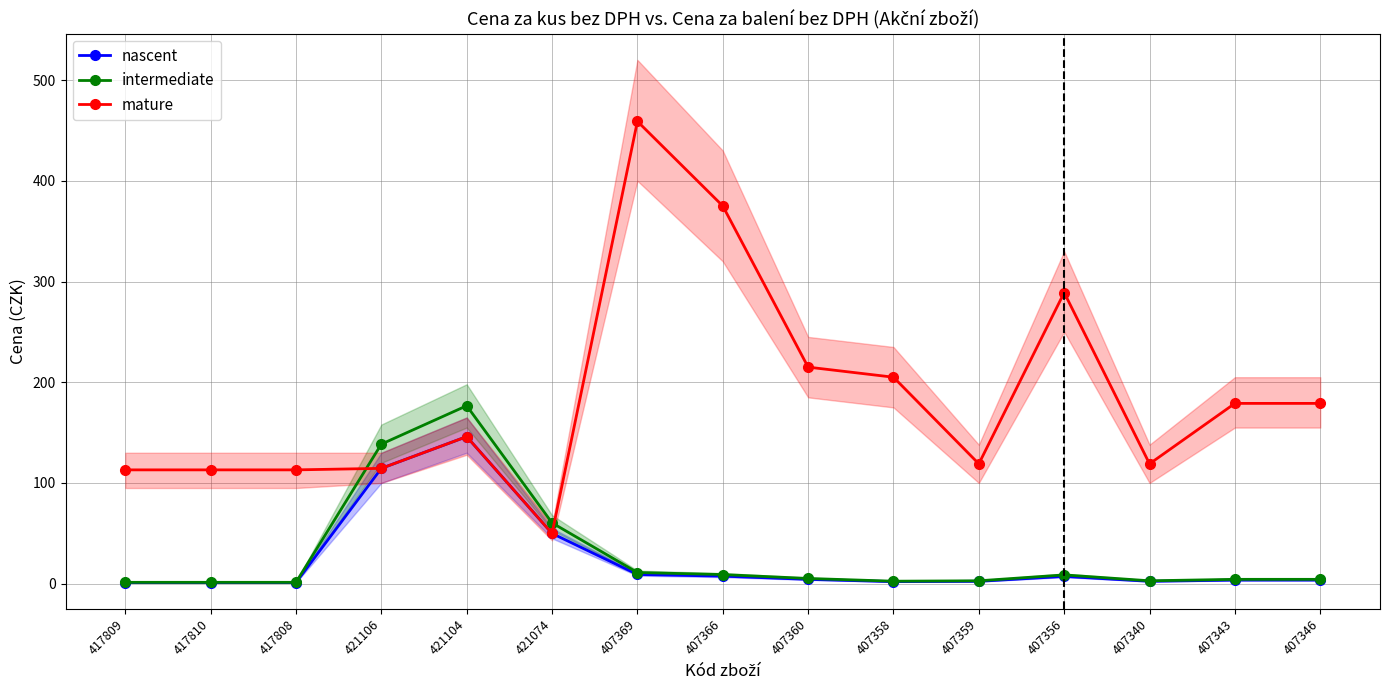

What is the difference between the second highest and second lowest values in the mature series?

262.0